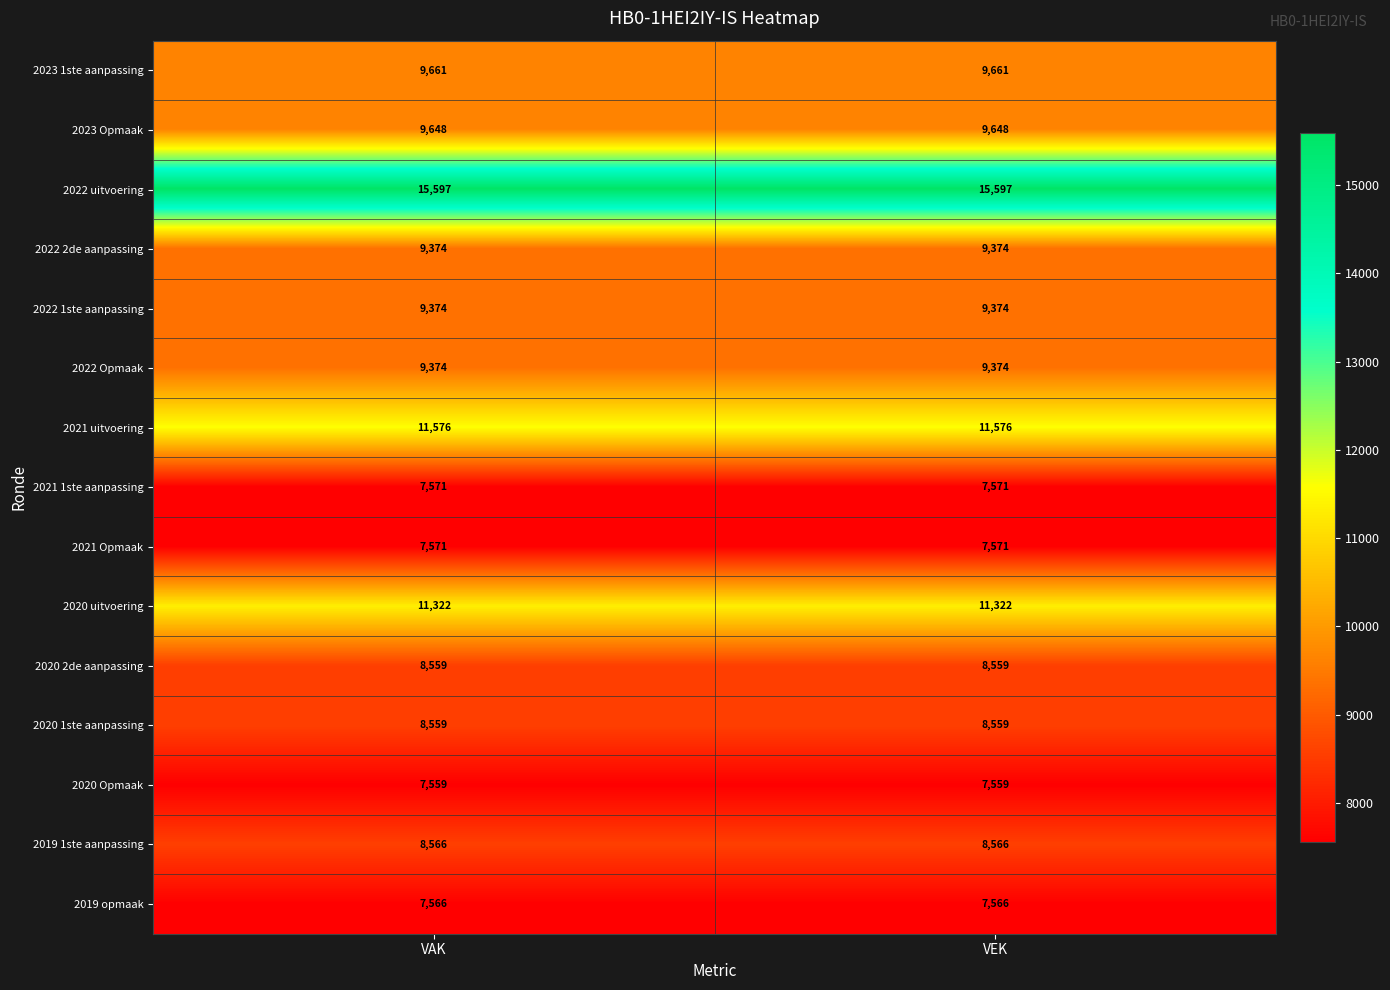

Which series has the largest total across all categories?

2022 uitvoering